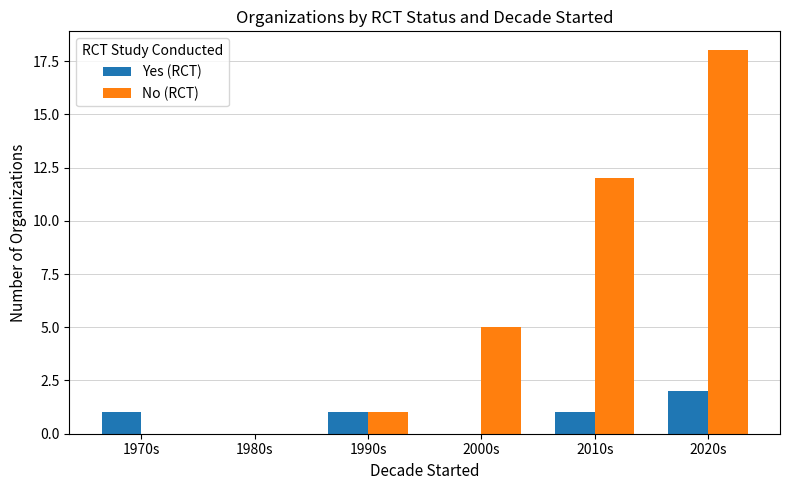

Reading left to right, what are all the values shown in this chart?

Yes (RCT): 1970s=1	1980s=0	1990s=1	2000s=0	2010s=1	2020s=2
No (RCT): 1970s=0	1980s=0	1990s=1	2000s=5	2010s=12	2020s=18